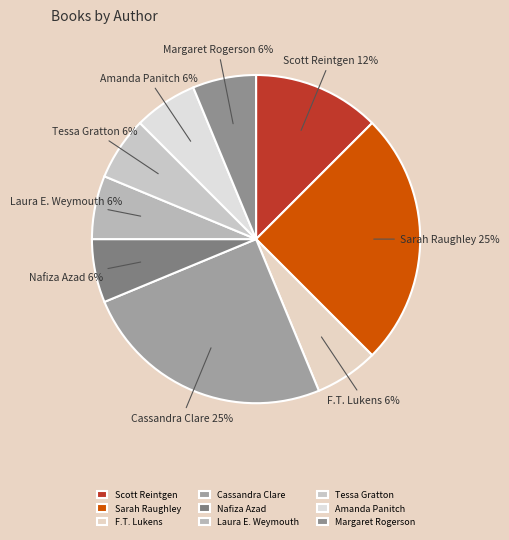

Is there any slice that represents more than half of the pie?

No